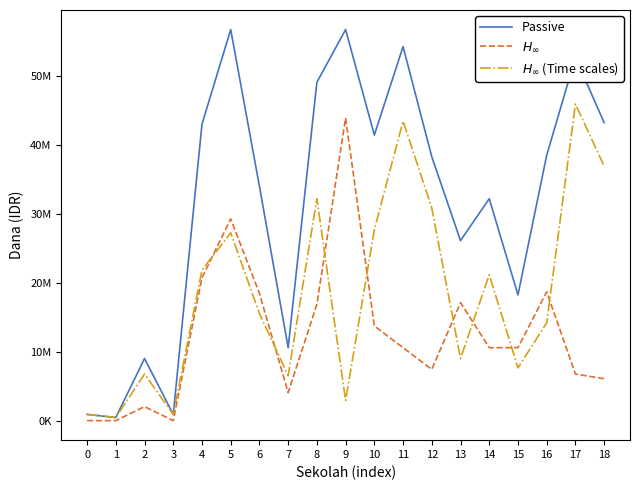

Rank the series by their maximum value, from lowest to highest.

$H_\infty$, $H_\infty$ (Time scales), Passive